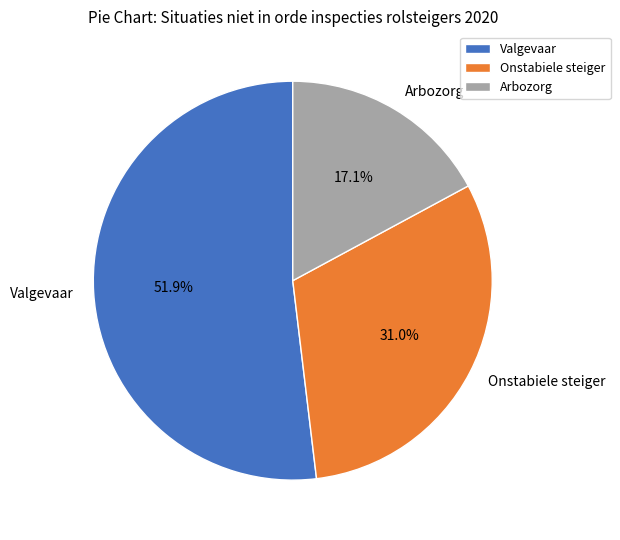

To the nearest percent, what is the difference between the largest and smallest slice percentages?

35%